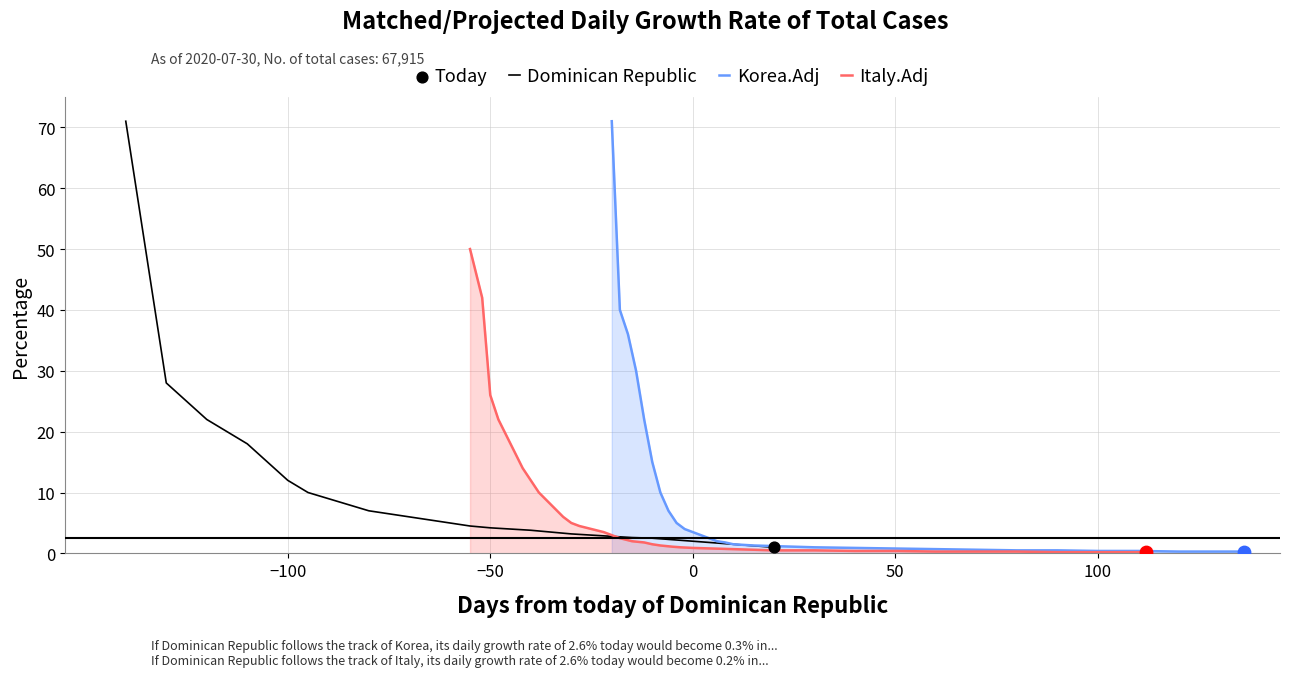

Which series reaches the minimum Y coordinate?

Italy.Adj